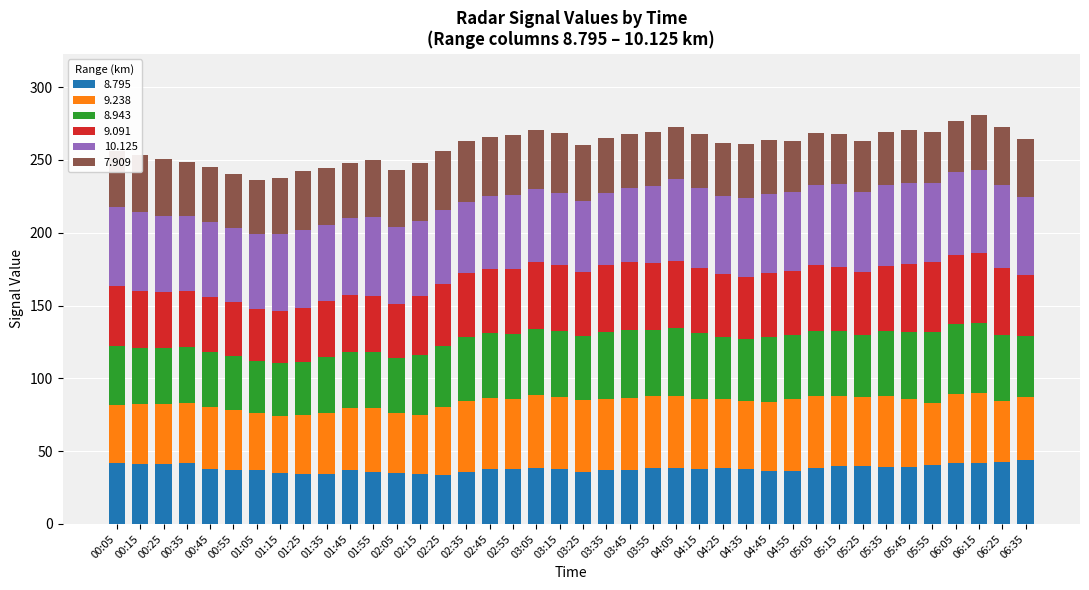

Count the number of categories in the chart.

40